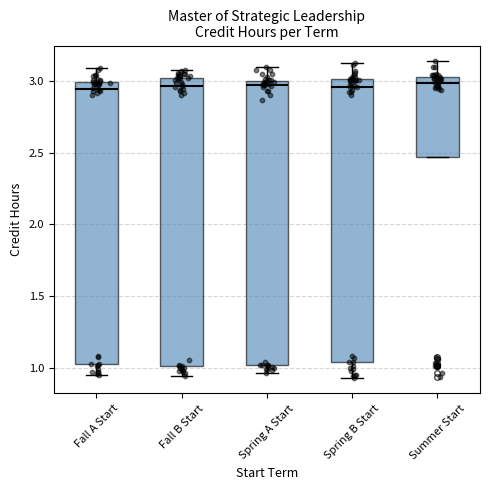

Reading left to right, transcribe this box plot: for each box, give where its median line is, the range the box spans, and where its two whiskers end, as read against the y-axis. The values are not printed on the chart, so give them approximately, as read against the axis.

Fall A Start: median 2.95, box 1.05 to 3.00, whiskers 0.95 to 3.10
Fall B Start: median 2.95, box 1.00 to 3.00, whiskers 0.95 to 3.10
Spring A Start: median 2.95, box 1.00 to 3.00, whiskers 0.95 to 3.10
Spring B Start: median 2.95, box 1.05 to 3.00, whiskers 0.95 to 3.10
Summer Start: median 3.00 (just below the box's upper edge), box 2.45 to 3.00, whiskers 2.45 to 3.15